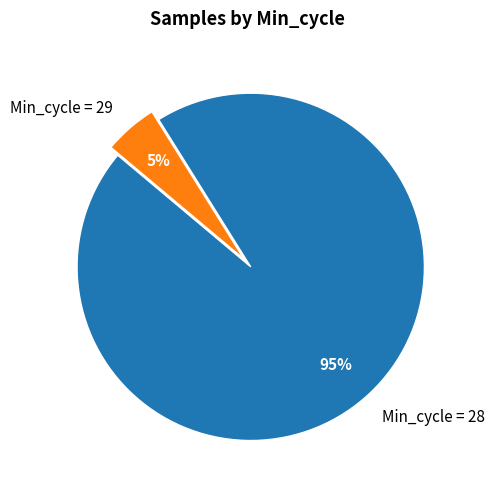

How many segments does this pie chart have?

2